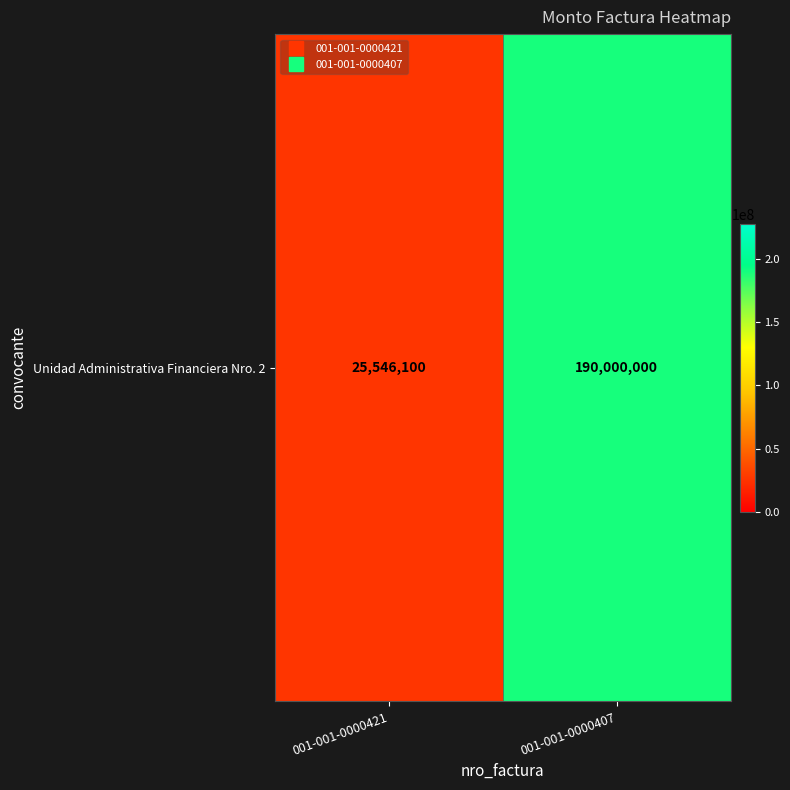

True or false: the data shows 25546100 at 001-001-0000421.

True